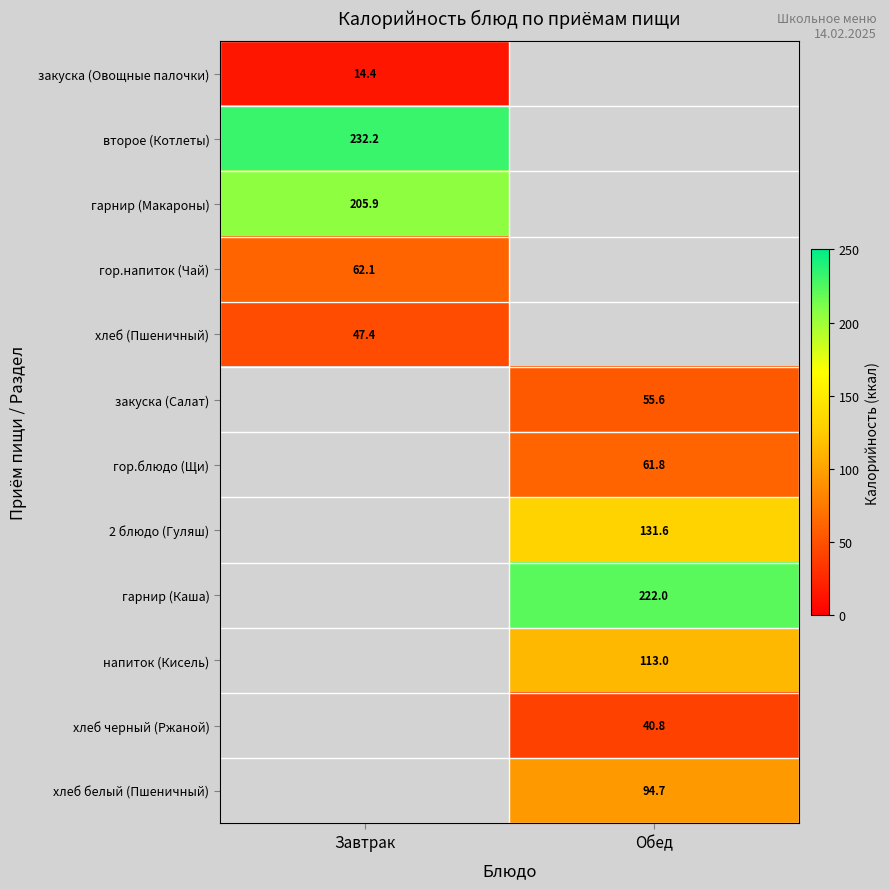

The 2 блюдо (Гуляш) series shows 184.5 at Обед. True or false?

False